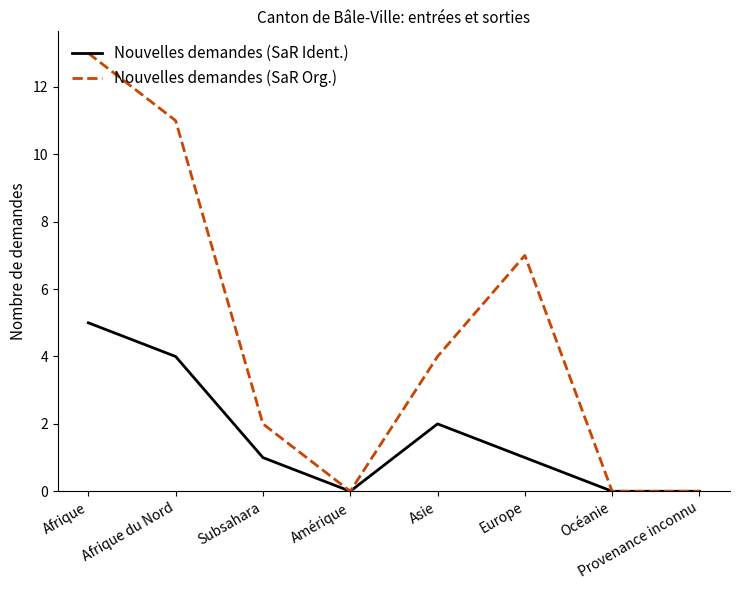

At which category is the sum across all series the highest?

Afrique